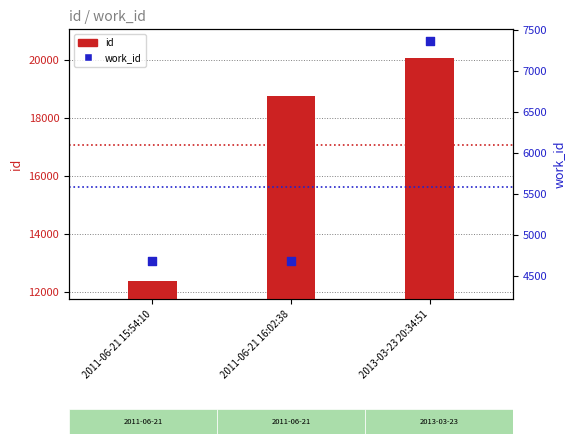

Which series has the largest Y range (max minus min)?

id